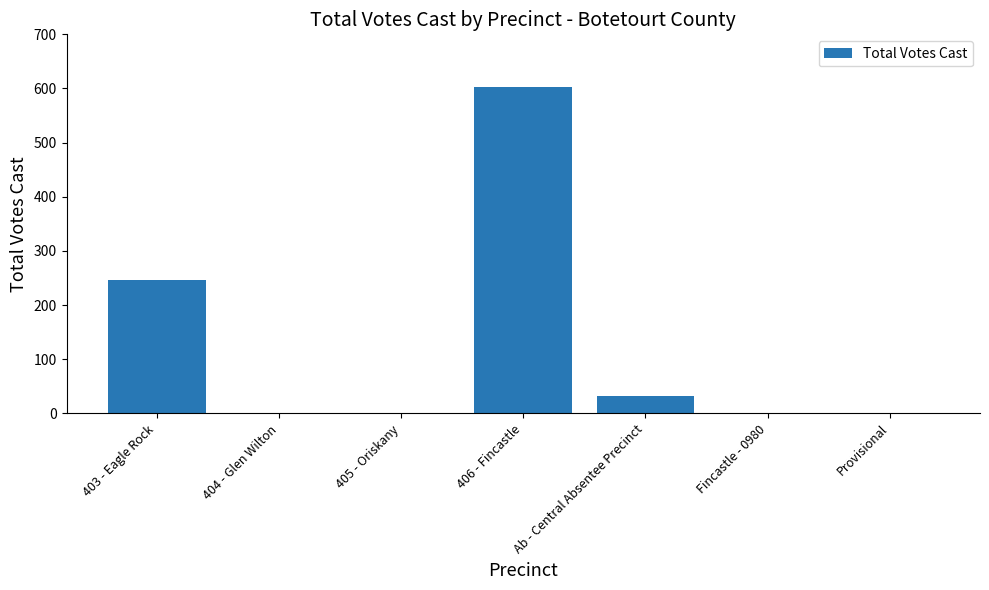

At which category does the chart reach its peak across all series?

406 - Fincastle